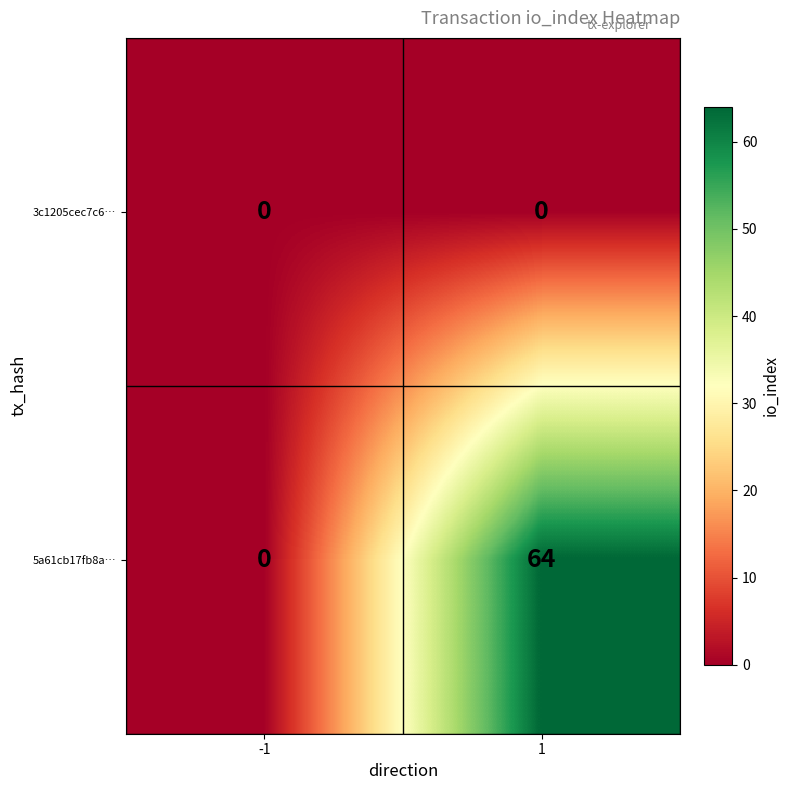

Reading left to right, extract all data points from this chart.

3c1205cec7c6…: -1=0	1=0
5a61cb17fb8a…: -1=0	1=64